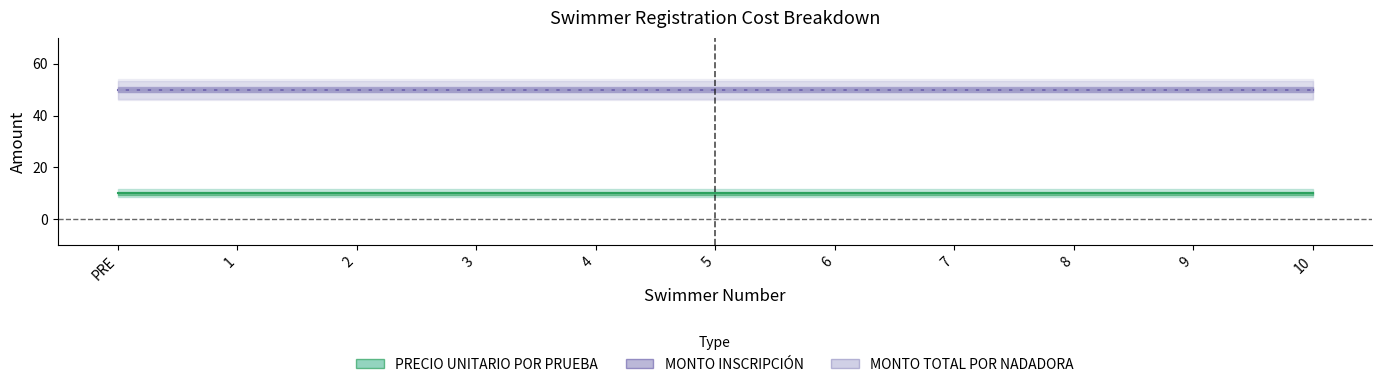

Count the number of data series in this chart.

3